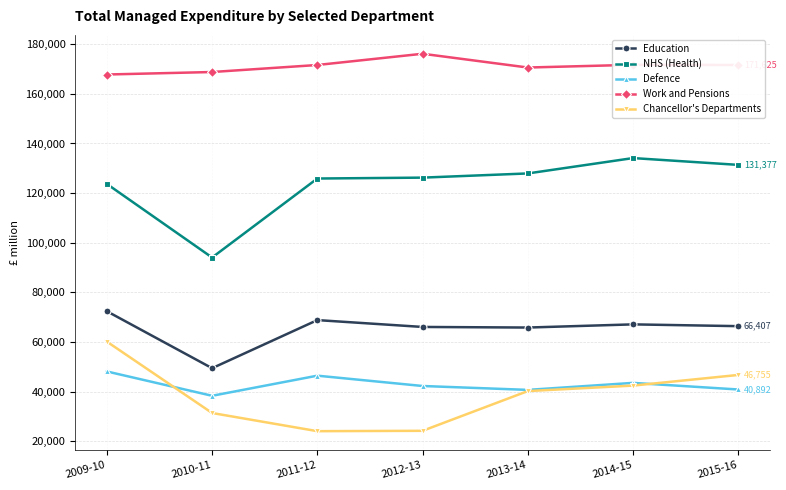

At how many categories does at least one series exceed 64853?

7